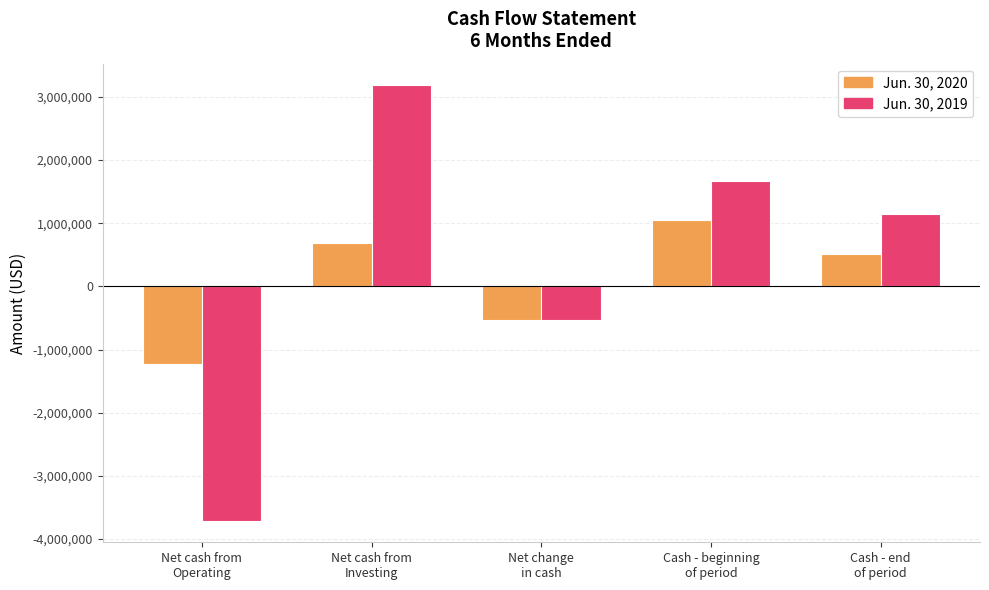

How many values in the Jun. 30, 2019 series are below 1141841?

2